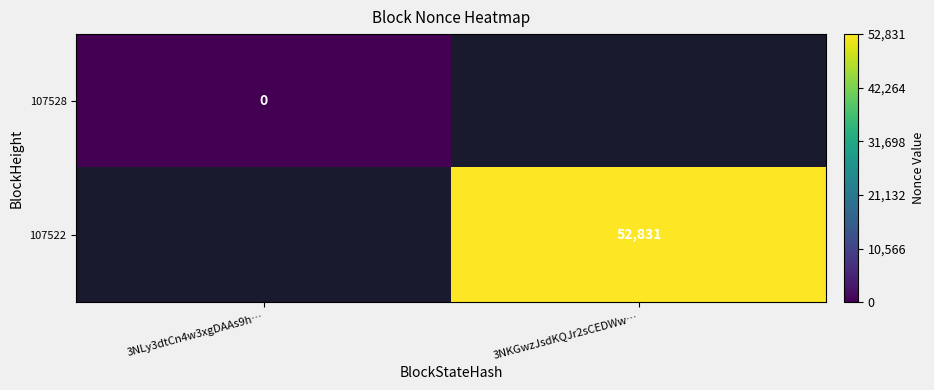

The 107522 series shows 79227 at 3NKGwzJsdKQJr2sCEDWw…. True or false?

False